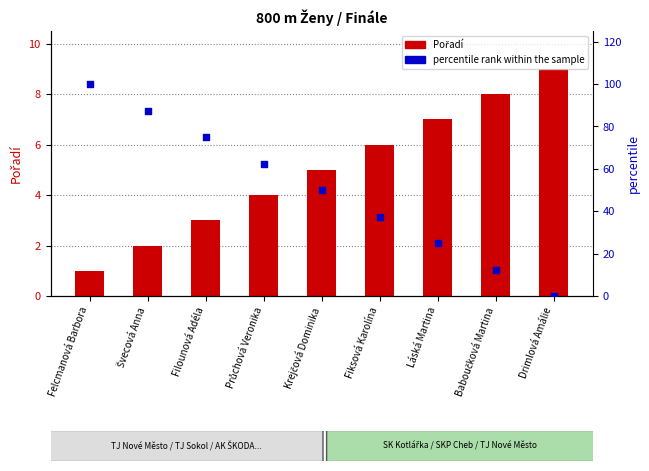

What is the total value across all series at Filounová Adéla?

78.0